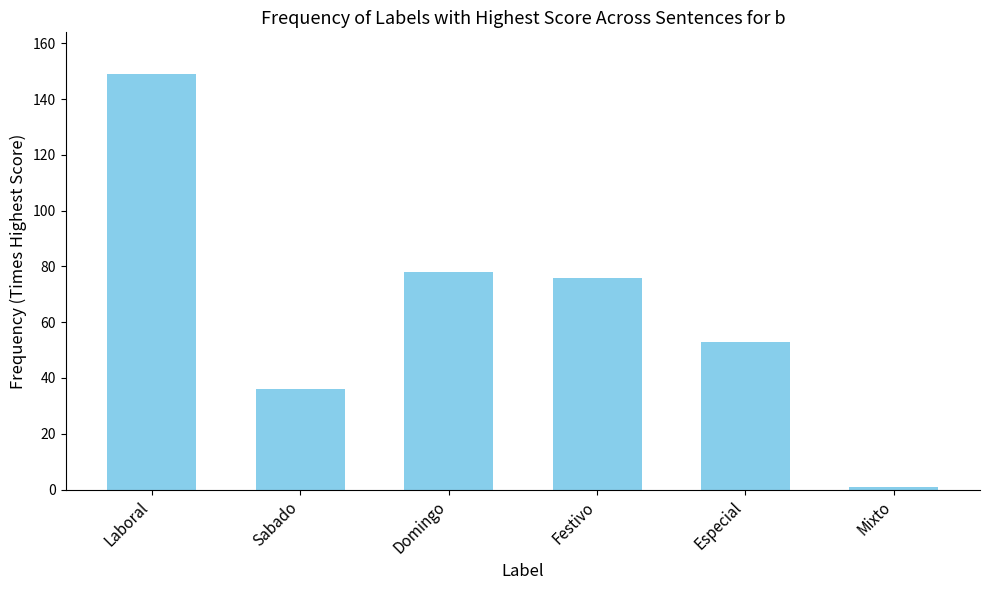

Reading left to right, extract all data points from this chart.

Laboral=149	Sabado=36	Domingo=78	Festivo=76	Especial=53	Mixto=1